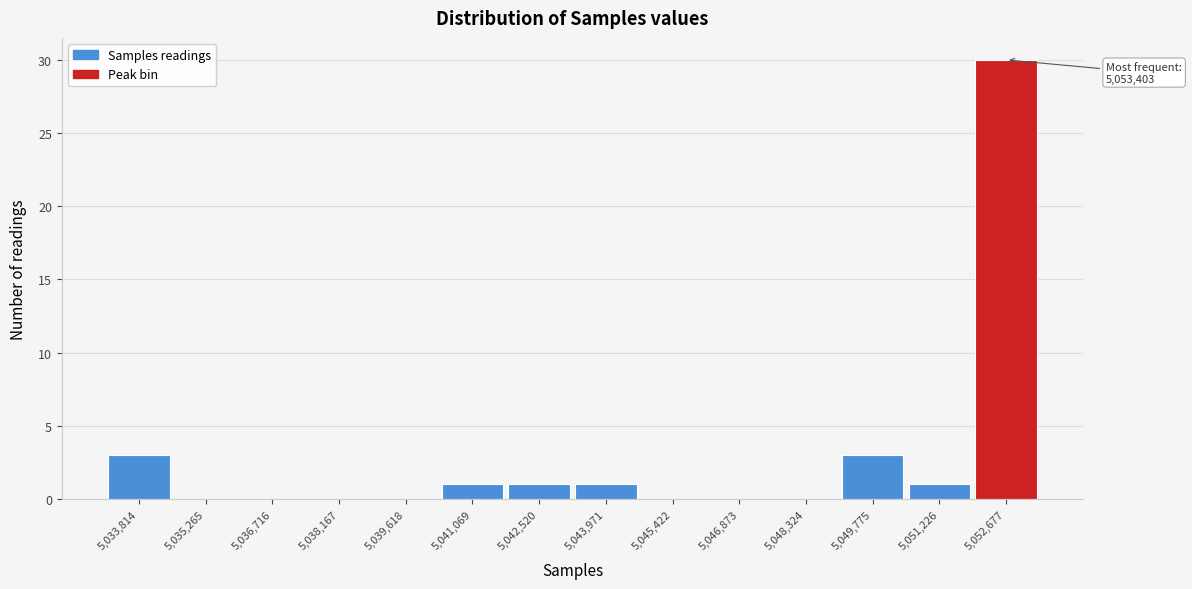

Reading right to left, list all the values displayed in this chart.

5,052,677=30	5,051,226=1	5,049,775=3	5,048,324=0	5,046,873=0	5,045,422=0	5,043,971=1	5,042,520=1	5,041,069=1	5,039,618=0	5,038,167=0	5,036,716=0	5,035,265=0	5,033,814=3